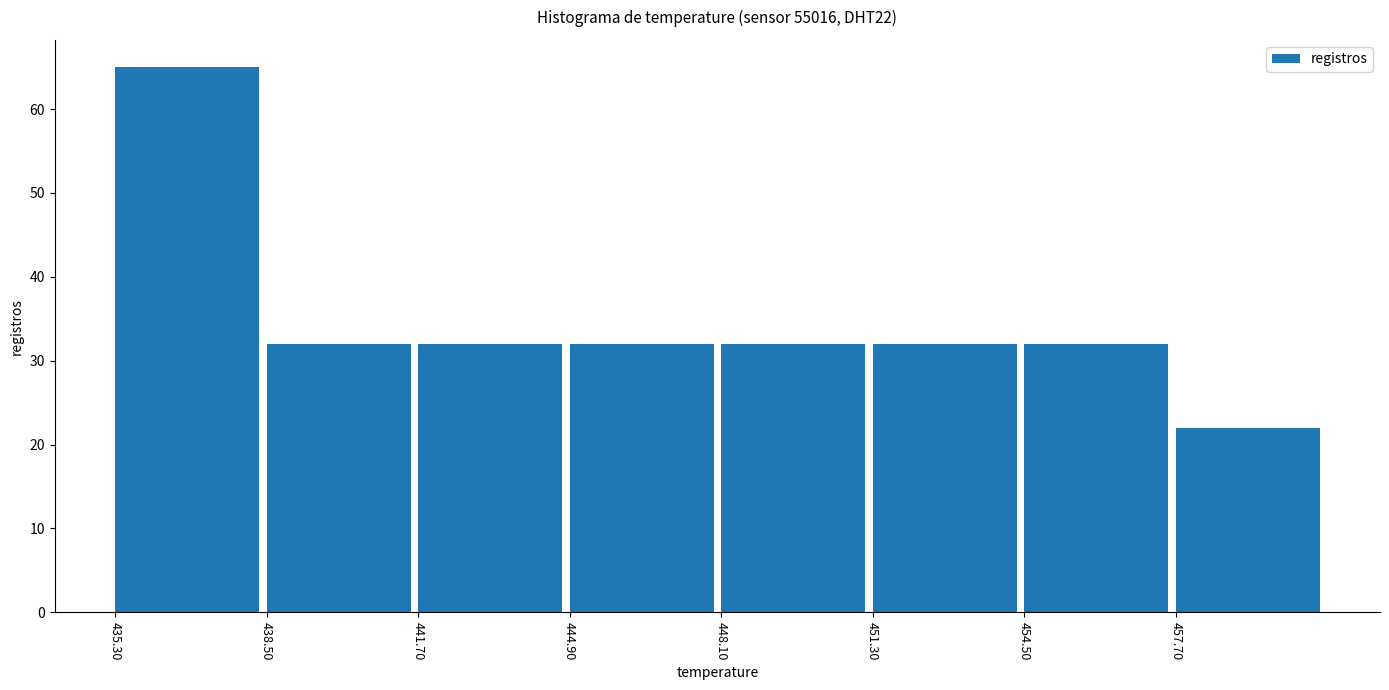

How tall is the bar that spans 451.3 to 454.5 on the x-axis? Neither the bar edges nor the heights are printed on the chart, so give them approximately, as read against the axes.

32